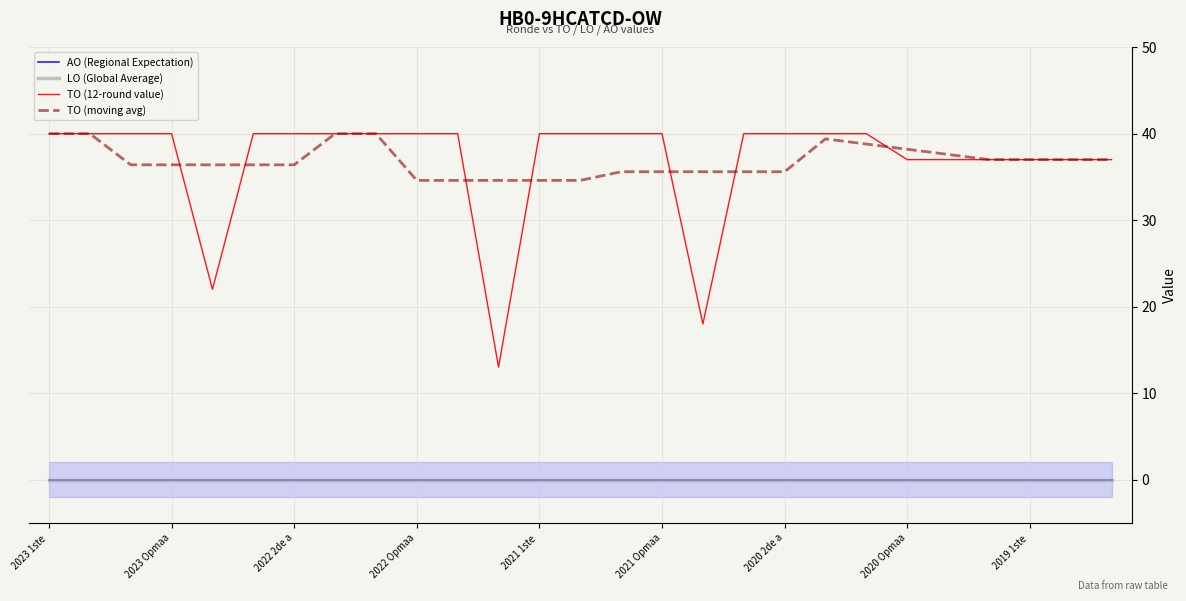

Reading left to right, transcribe all the data shown in this chart.

AO (Regional Expectation): 0.0	0.0	0.0	0.0	0.0	0.0	0.0	0.0	0.0	0.0	0.0	0.0	0.0	0.0	0.0	0.0	0.0	0.0	0.0	0.0	0.0	0.0	0.0	0.0	0.0	0.0	0.0
LO (Global Average): 0.0	0.0	0.0	0.0	0.0	0.0	0.0	0.0	0.0	0.0	0.0	0.0	0.0	0.0	0.0	0.0	0.0	0.0	0.0	0.0	0.0	0.0	0.0	0.0	0.0	0.0	0.0
TO (12-round value): 40.0	40.0	40.0	40.0	22.0	40.0	40.0	40.0	40.0	40.0	40.0	13.0	40.0	40.0	40.0	40.0	18.0	40.0	40.0	40.0	40.0	37.0	37.0	37.0	37.0	37.0	37.0
TO (moving avg): 40.0	40.0	36.4	36.4	36.4	36.4	36.4	40.0	40.0	34.6	34.6	34.6	34.6	34.6	35.6	35.6	35.6	35.6	35.6	39.4	38.8	38.2	37.6	37.0	37.0	37.0	37.0